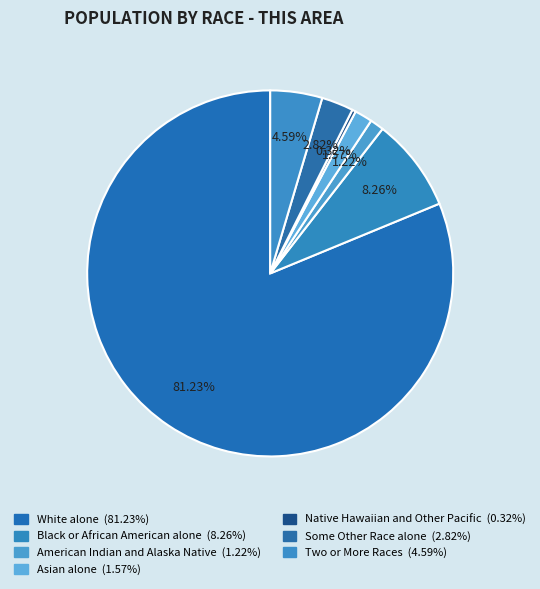

How many slices are in this pie chart?

7